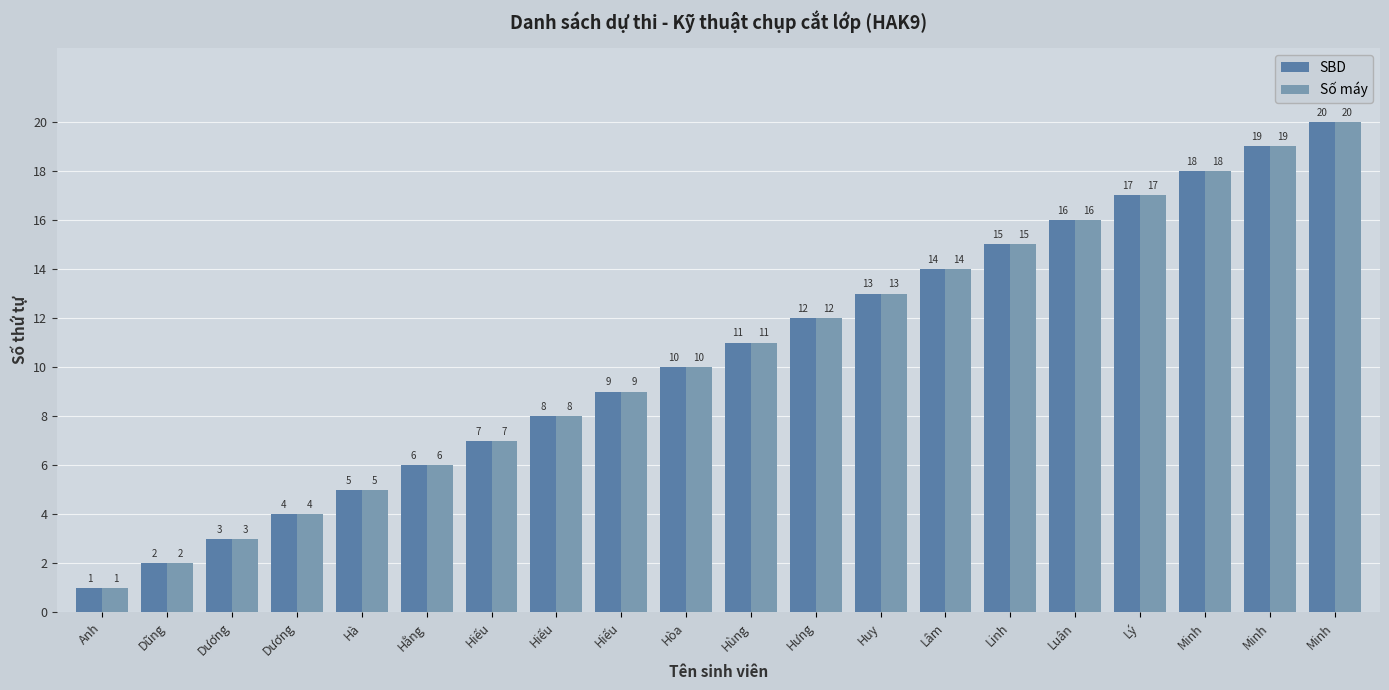

Read the SBD value at Minh, to the nearest 10.

20